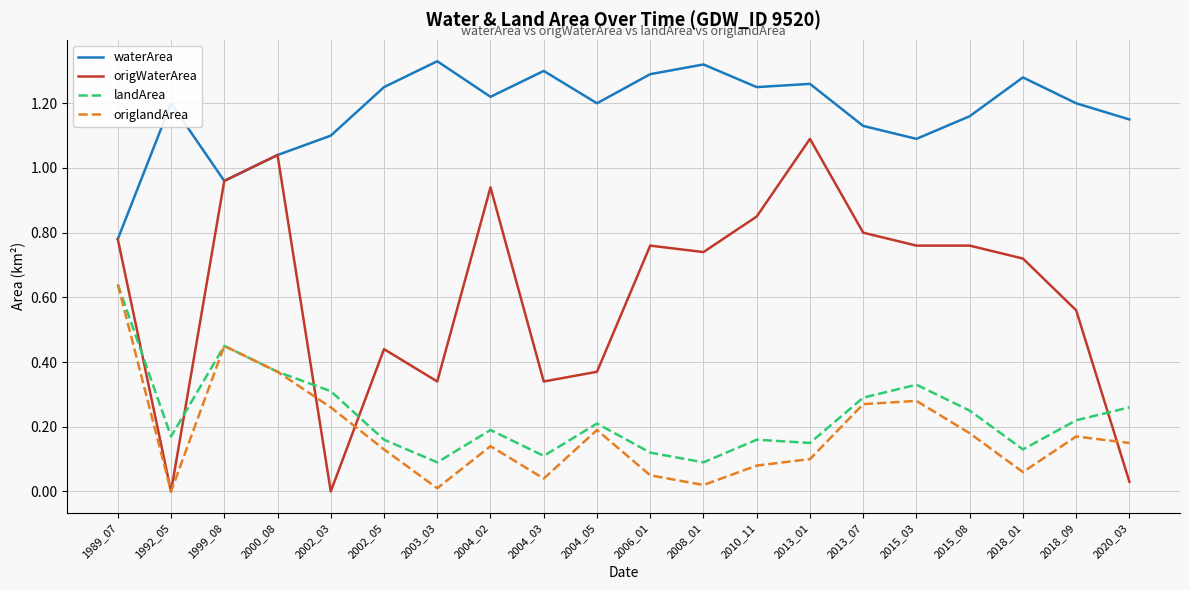

The waterArea series shows 0.5 at 2010_11. True or false?

False